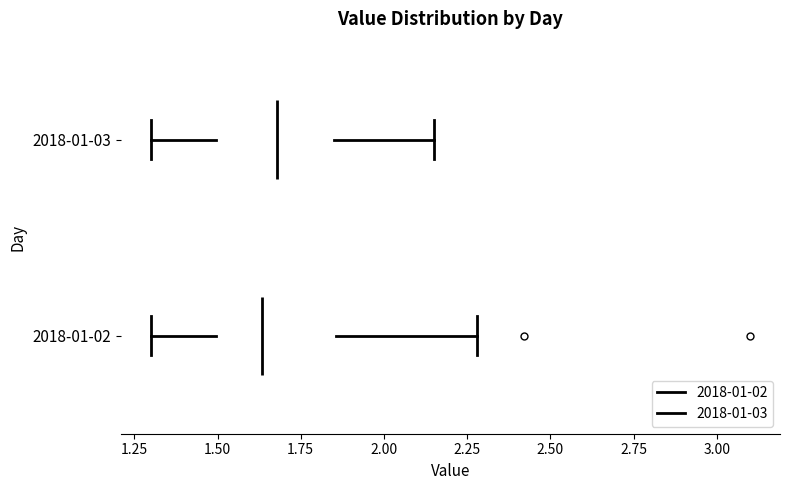

Reading bottom to top, read every box against the x-axis: the position of its median line, the range the box covers, and the ends of its whiskers. The values are not printed on the chart, so give them approximately, as read against the axis.

2018-01-02: median 1.65, box 1.50 to 1.85, whiskers 1.30 to 2.30
2018-01-03: median 1.70, box 1.50 to 1.85, whiskers 1.30 to 2.15